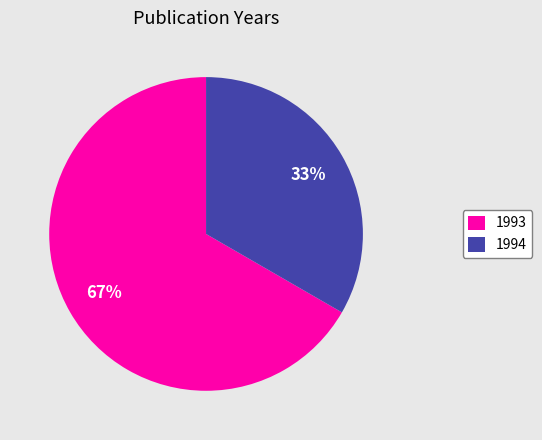

Combined, do 1994 and 1993 account for over 50%?

Yes